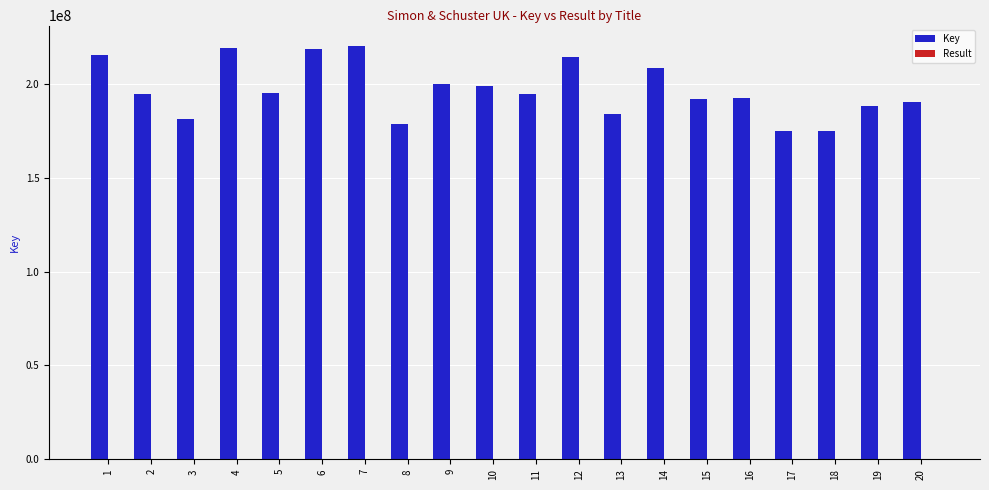

Is it true that Key equals 73867736 at 17?

False